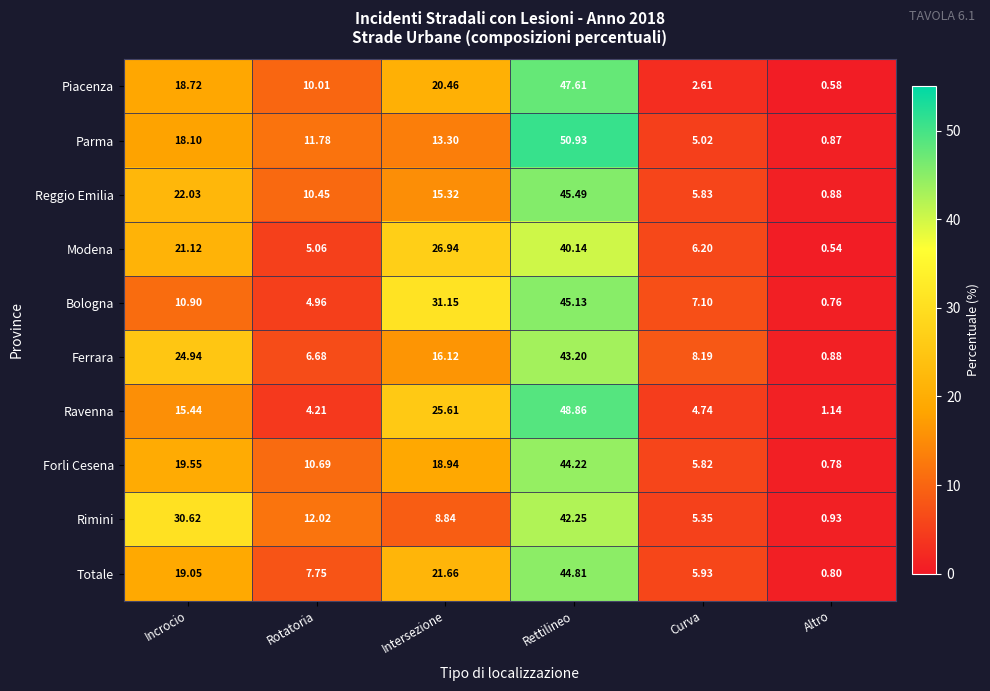

Which category has the lowest value in the Ferrara series?

Altro